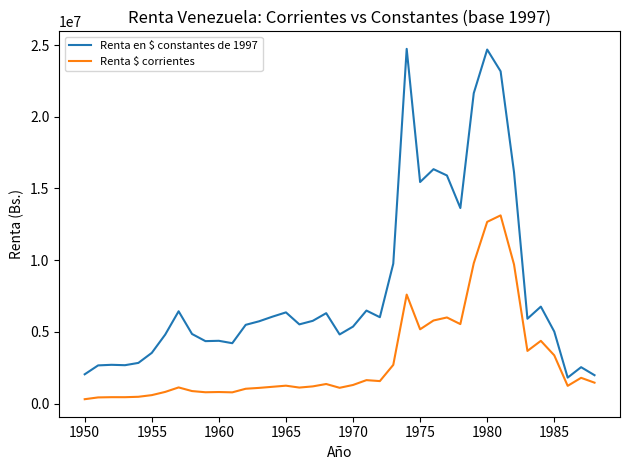

What is the highest value of the Renta $ corrientes series?

13124711.9